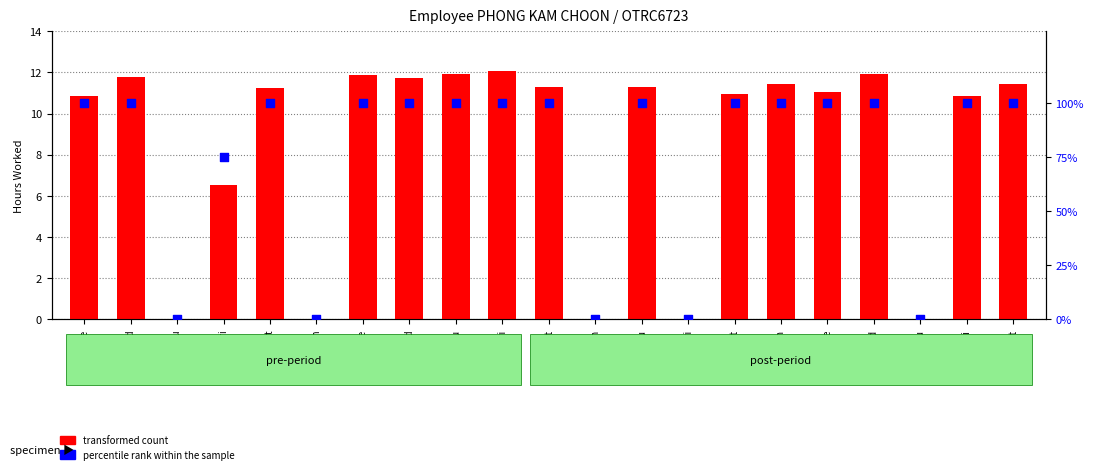

Is the value of percentile rank within the sample at 7-Mon greater than the value of transformed count at 1-Tue?

No